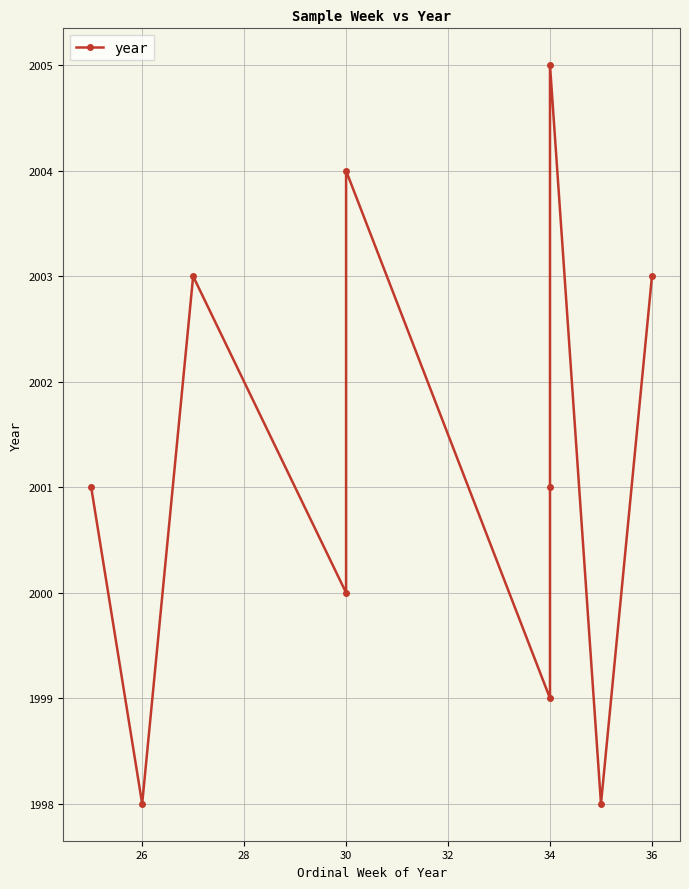

How many values are between 1999 and 2003?

6